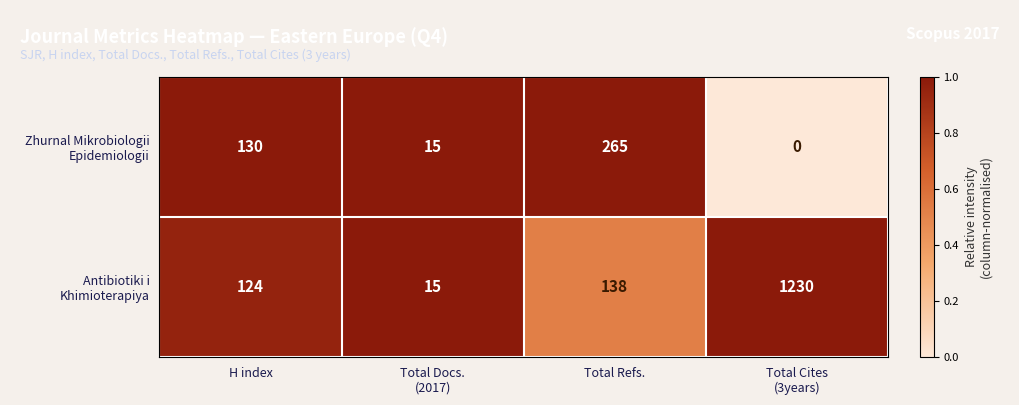

Count the number of categories in the chart.

4